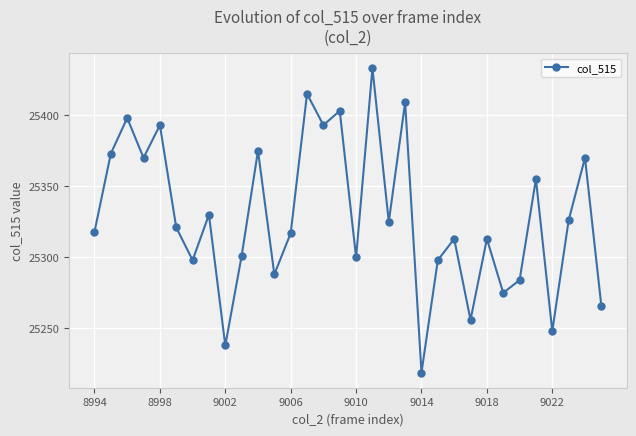

What is the average value?

25329